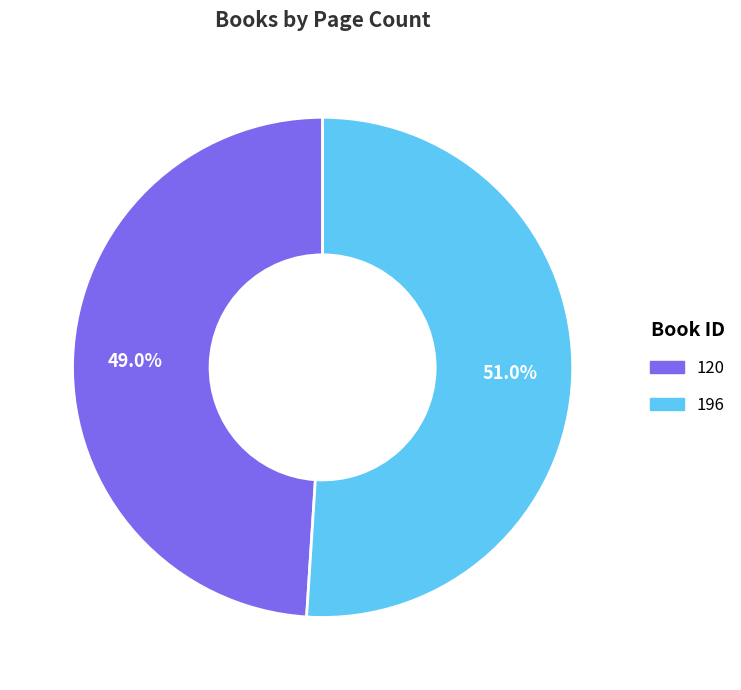

True or false: 196 accounts for 66% of the total.

False